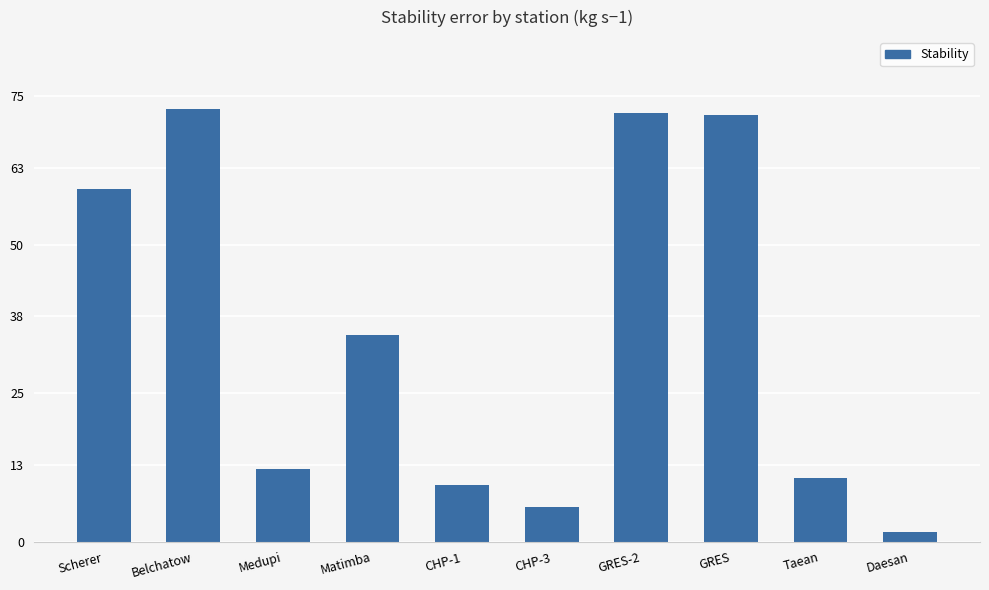

Reading left to right, what are all the values shown in this chart?

Scherer=59.4	Belchatow=72.9	Medupi=12.3	Matimba=34.8	CHP-1=9.5	CHP-3=5.8	GRES-2=72.3	GRES=71.8	Taean=10.8	Daesan=1.6